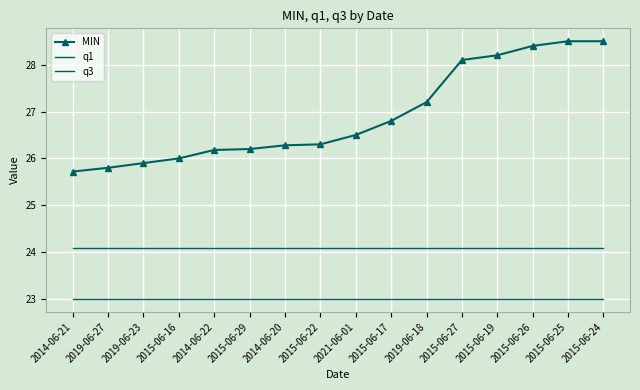

What is the difference between the MIN values at 2015-06-16 and 2015-06-26?

2.4